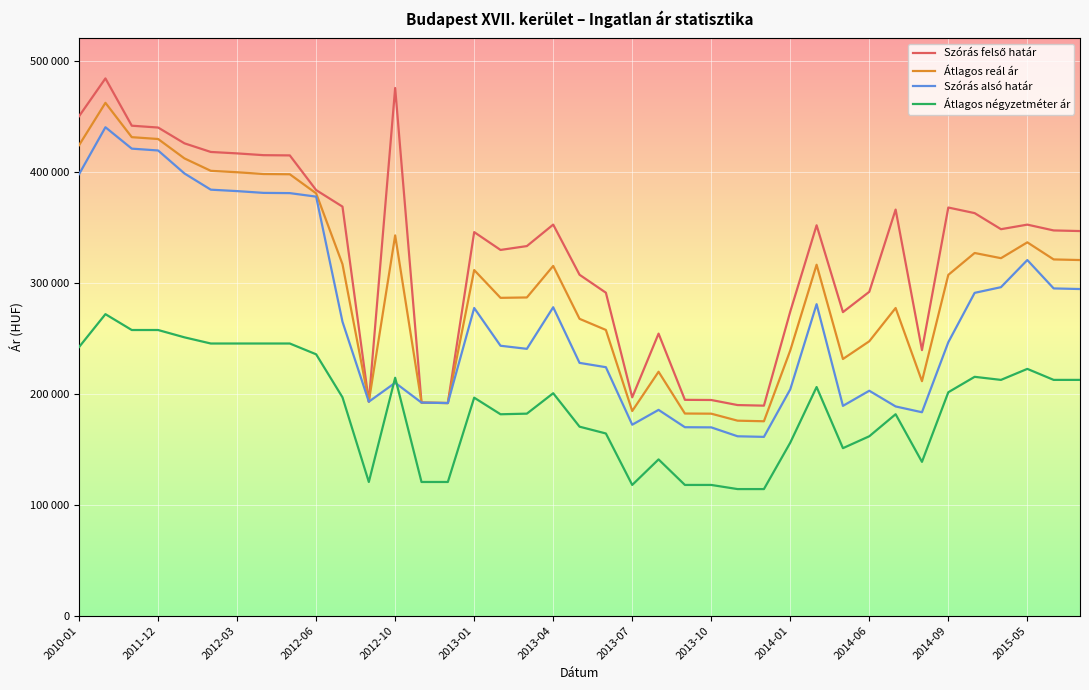

List the series in order of their peak value, lowest first.

Átlagos négyzetméter ár, Szórás alsó határ, Átlagos reál ár, Szórás felső határ